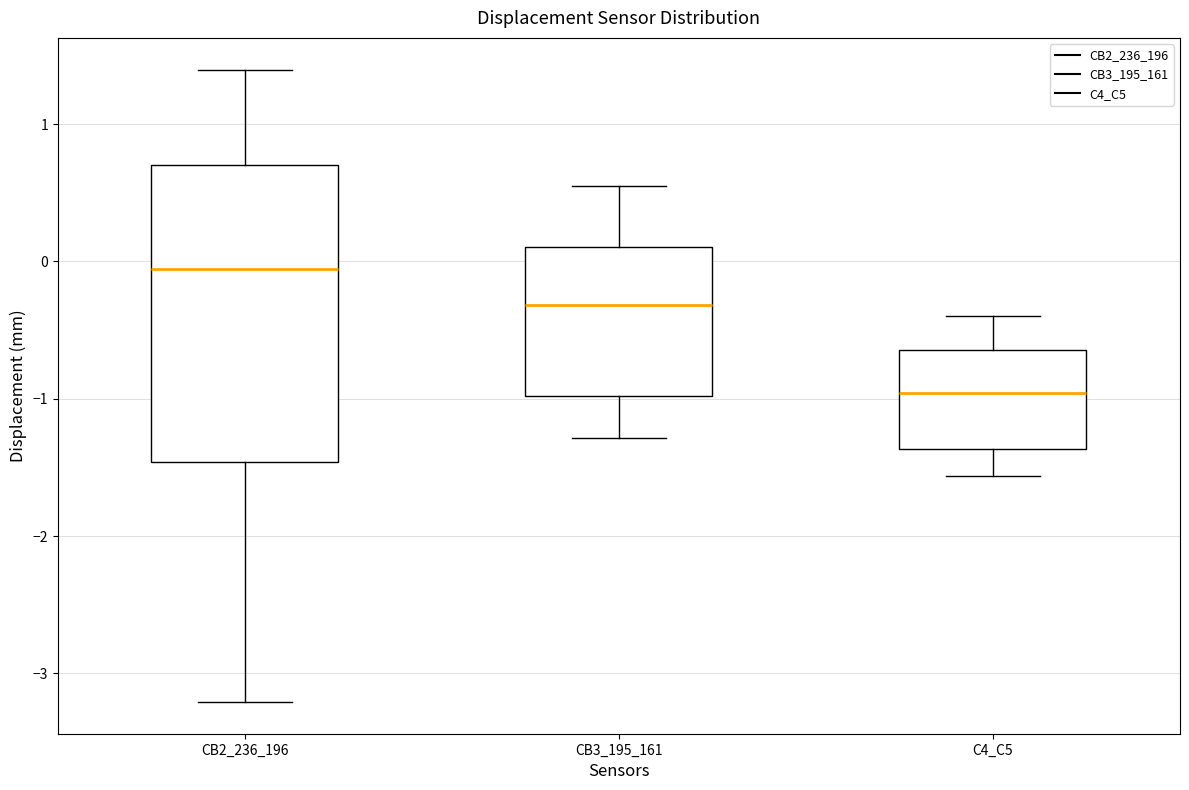

Where does the median line of the box for C4_C5 sit on the y-axis? The values are not printed on the chart, so give them approximately, as read against the axis.

-1.0